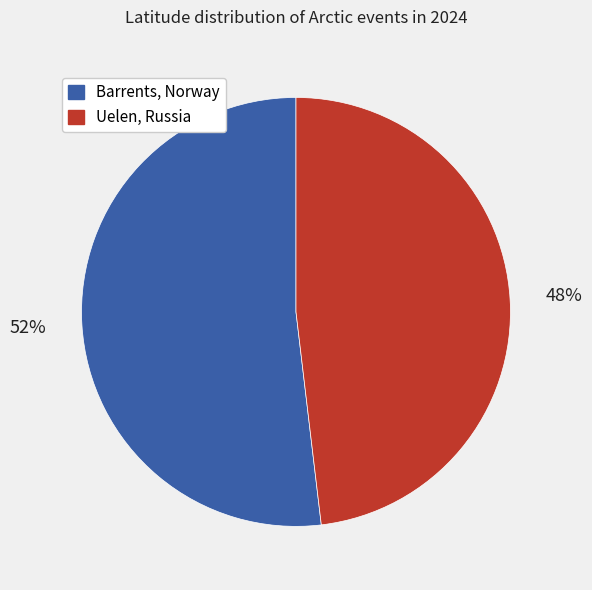

Does any single category account for the majority?

Yes